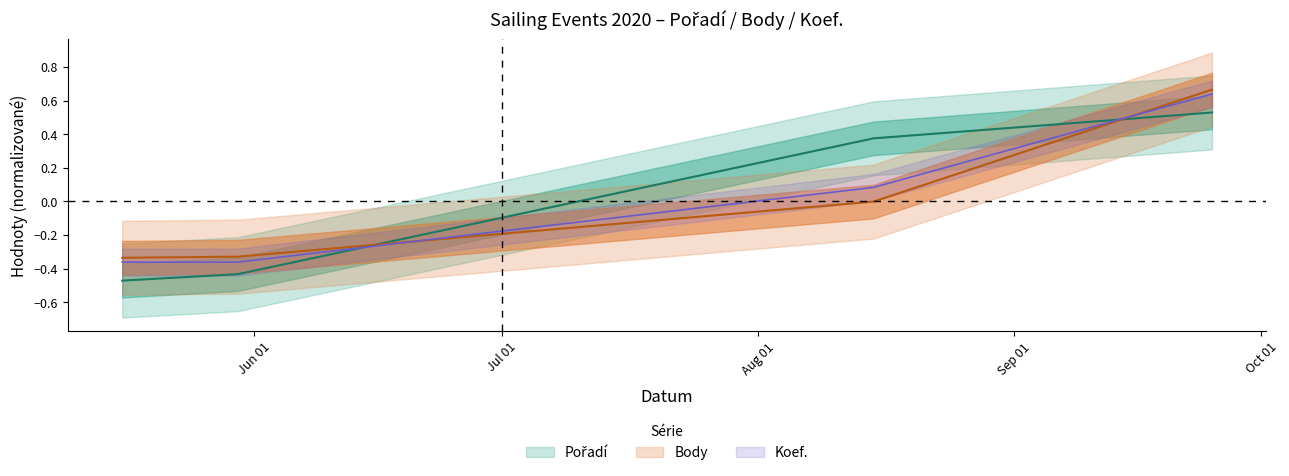

What value does the Koef. series have at 2020-05-30?

-0.4